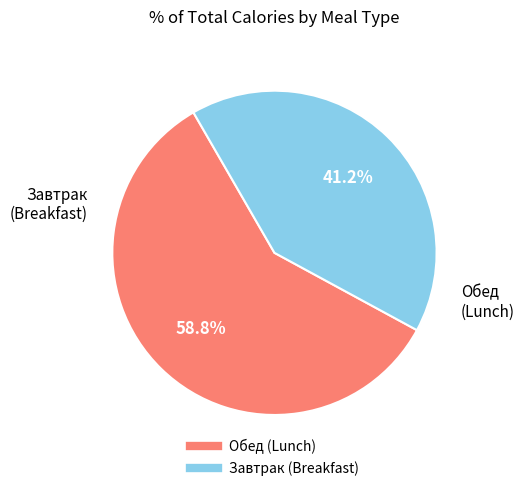

Is there any slice that represents more than half of the pie?

Yes